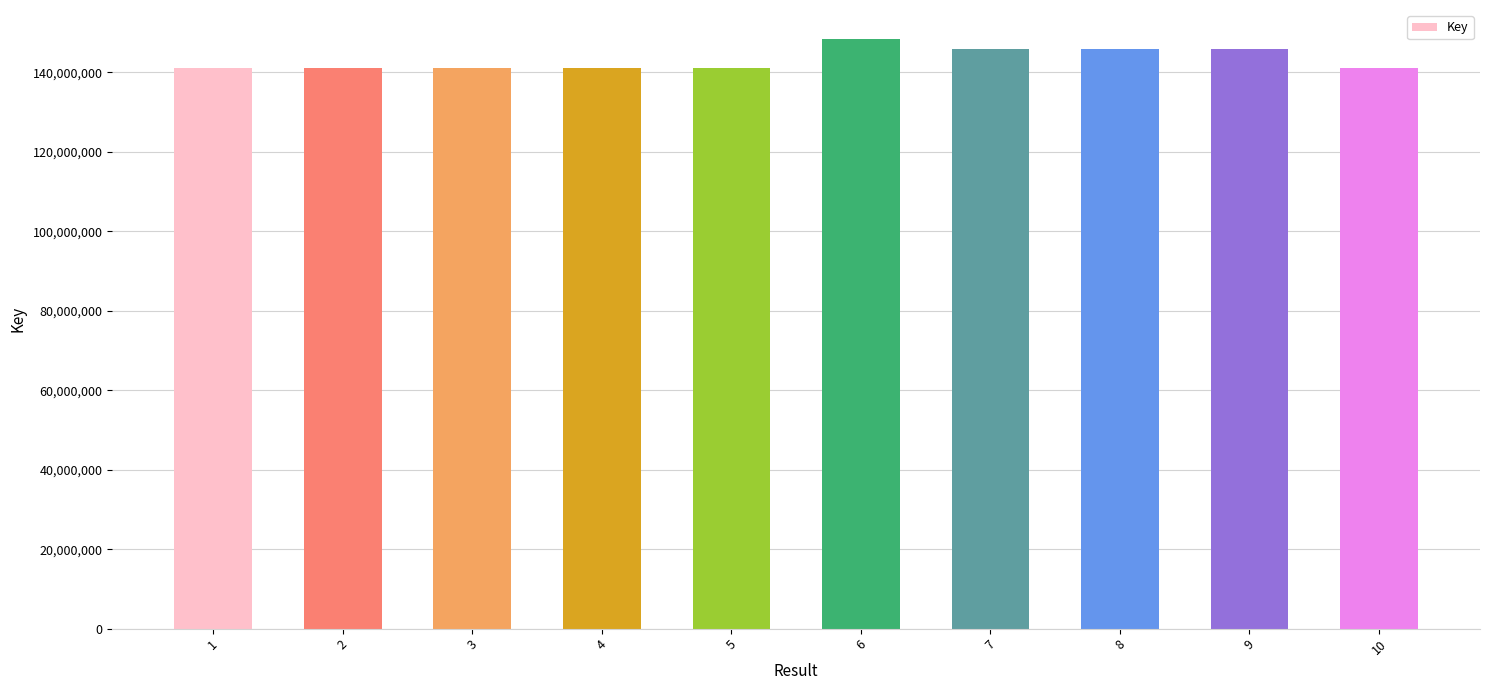

The chart shows a value of 205445007 at 6. True or false?

False